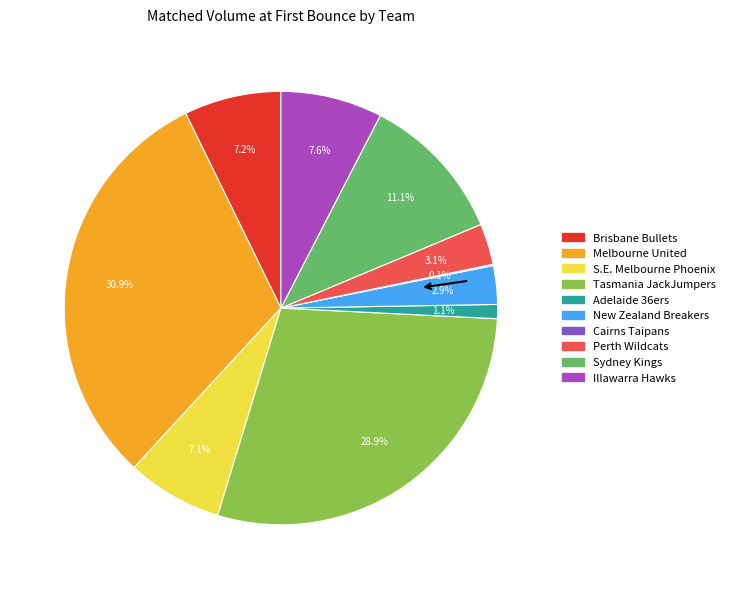

Which has a higher value, Adelaide 36ers or Tasmania JackJumpers?

Tasmania JackJumpers